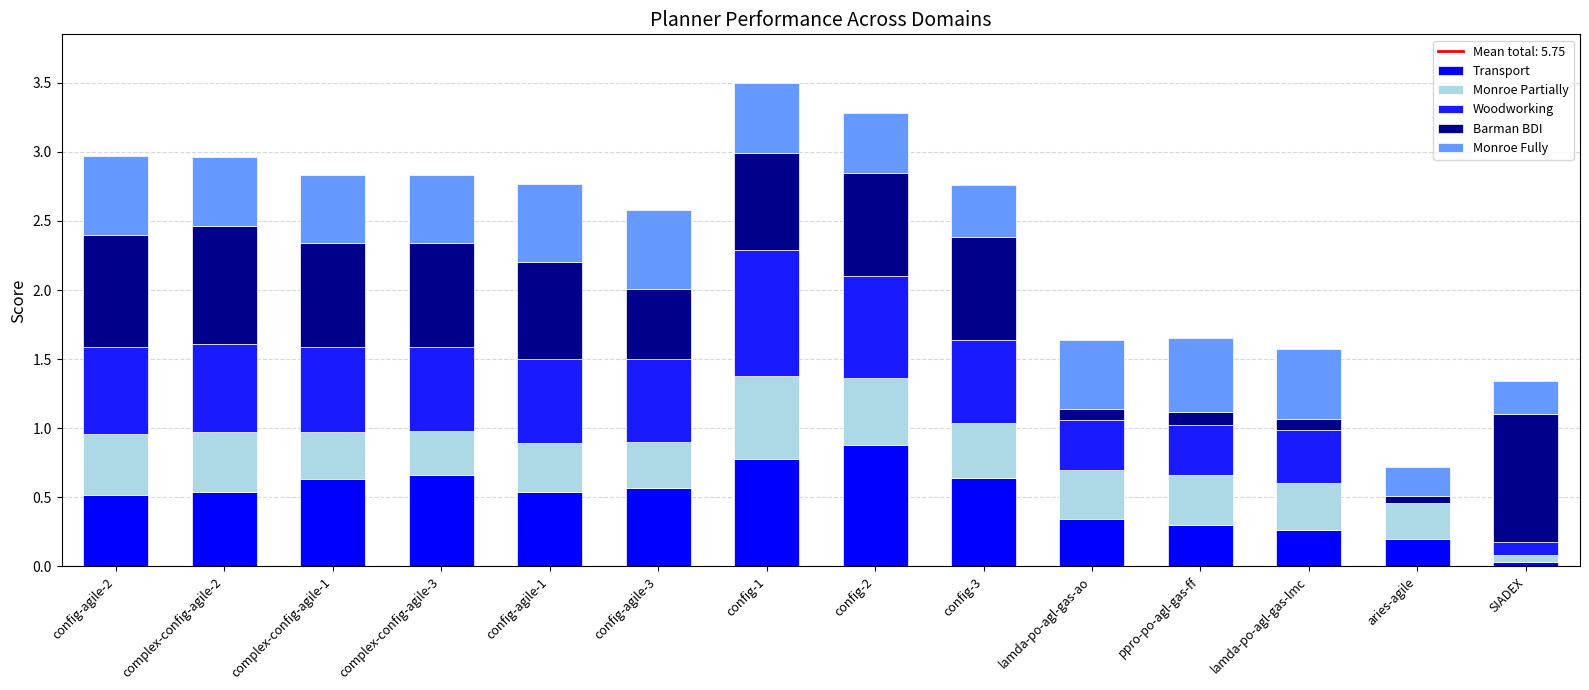

Read the Monroe Fully value at config-agile-1.

0.6